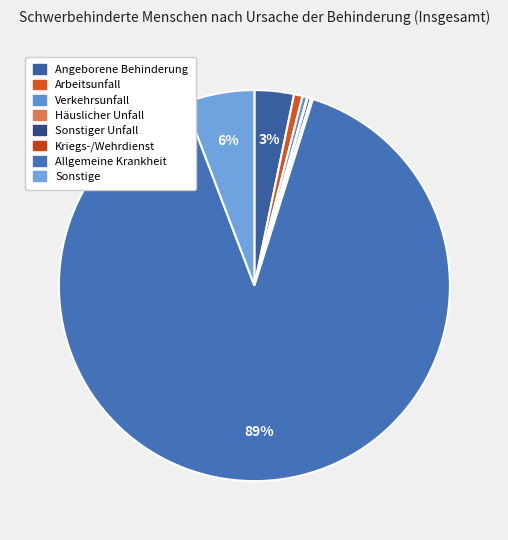

Count the number of slices in the pie.

8